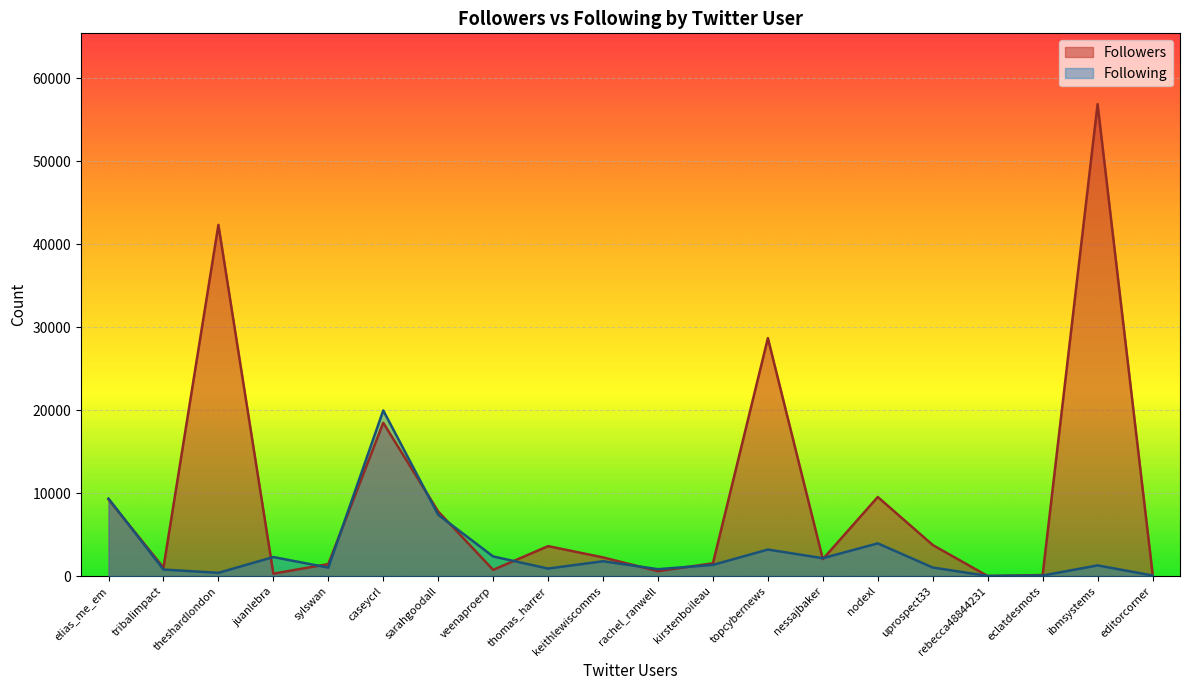

Reading left to right, transcribe all the data shown in this chart.

Followers: 9250	1015	42343	289	1441	18478	7783	749	3607	2248	583	1538	28689	2041	9532	3742	1	120	56906	335
Following: 9337	783	386	2289	1018	19968	7385	2360	901	1783	825	1344	3195	2152	3938	1027	13	59	1284	66